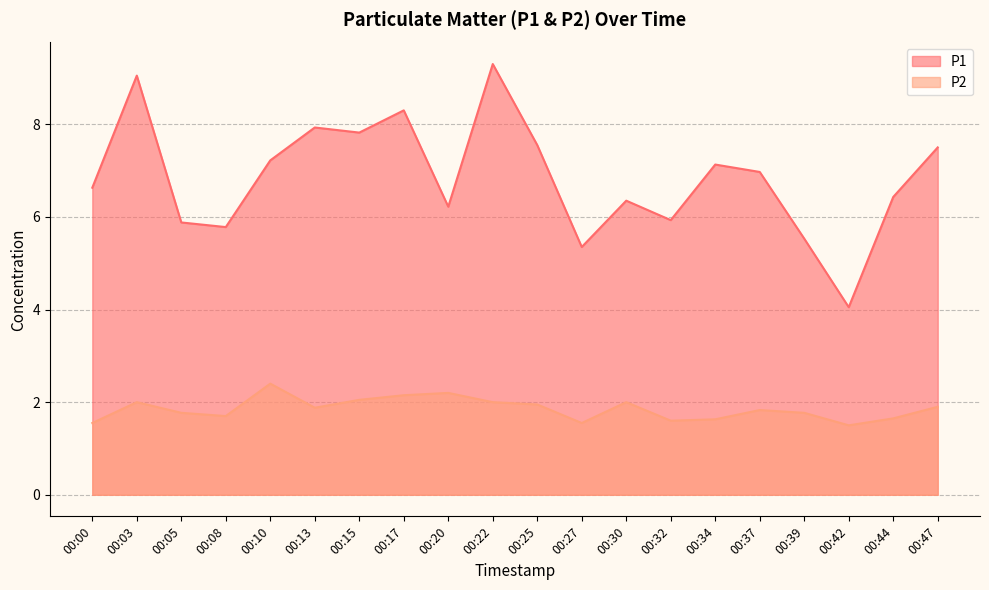

Which series has the largest range (max minus min)?

P1